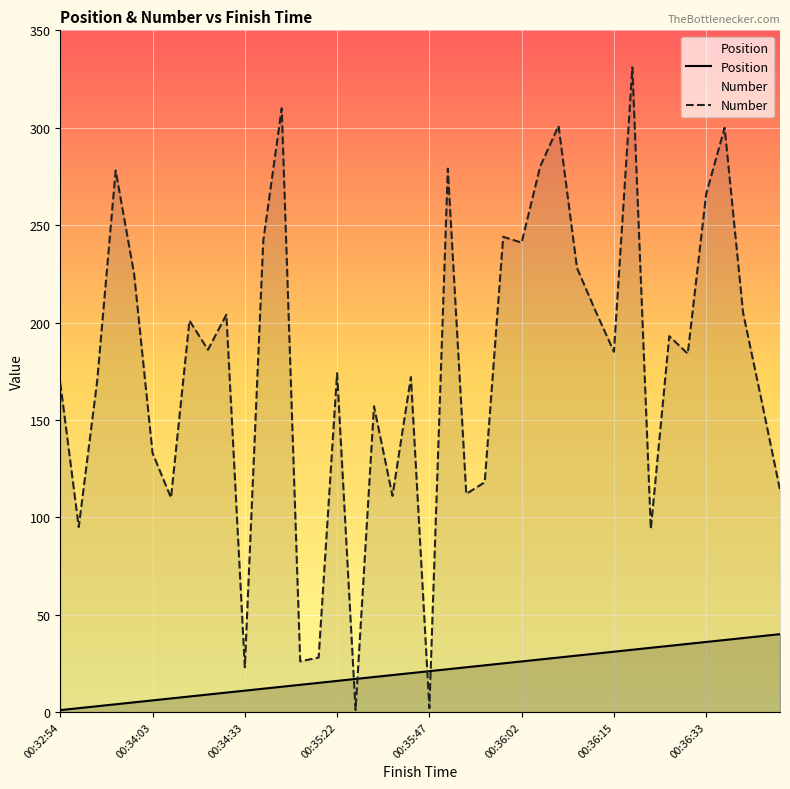

How many lines are shown in the chart?

2